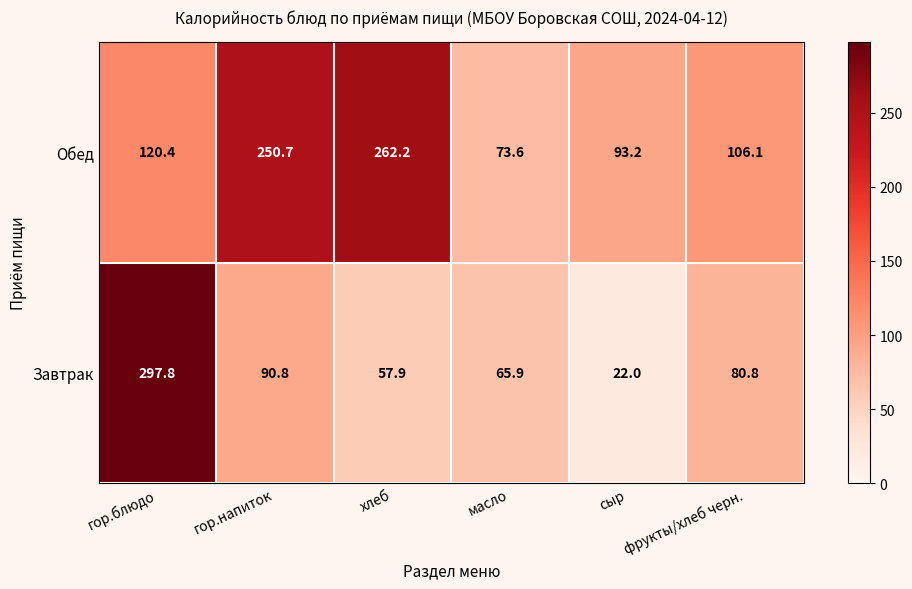

What is the minimum value for Завтрак?

22.0